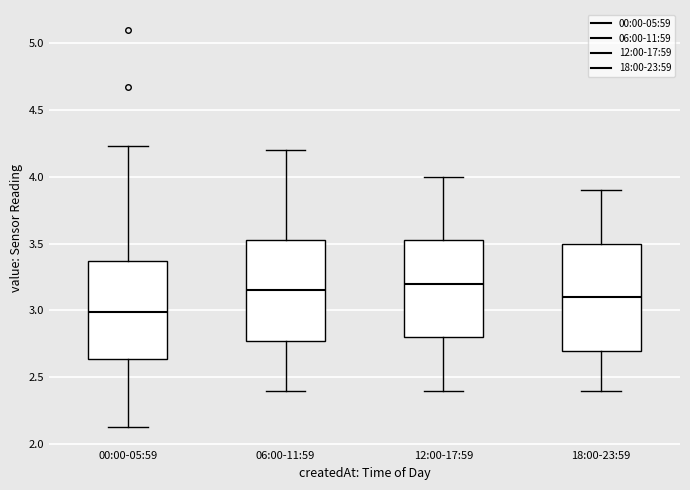

Reading left to right, transcribe this box plot: for each box, give where its median line is, the range the box spans, and where its two whiskers end, as read against the y-axis. The values are not printed on the chart, so give them approximately, as read against the axis.

00:00-05:59: median 3.00, box 2.65 to 3.35, whiskers 2.15 to 4.25
06:00-11:59: median 3.15, box 2.80 to 3.55, whiskers 2.40 to 4.20
12:00-17:59: median 3.20, box 2.80 to 3.55, whiskers 2.40 to 4.00
18:00-23:59: median 3.10, box 2.70 to 3.50, whiskers 2.40 to 3.90